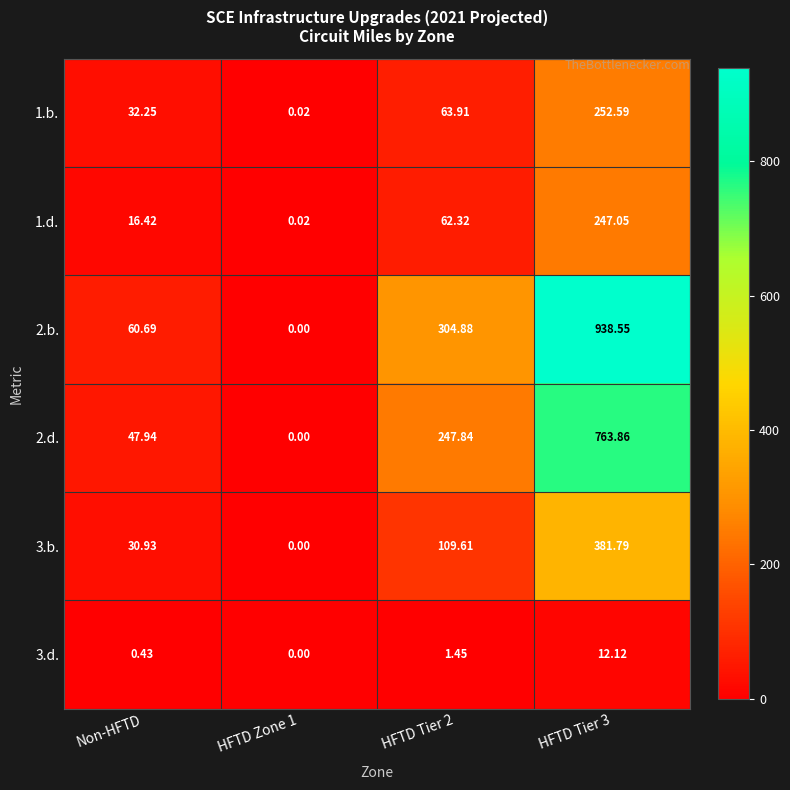

List the series in order of their peak value, lowest first.

3.d., 1.d., 1.b., 3.b., 2.d., 2.b.